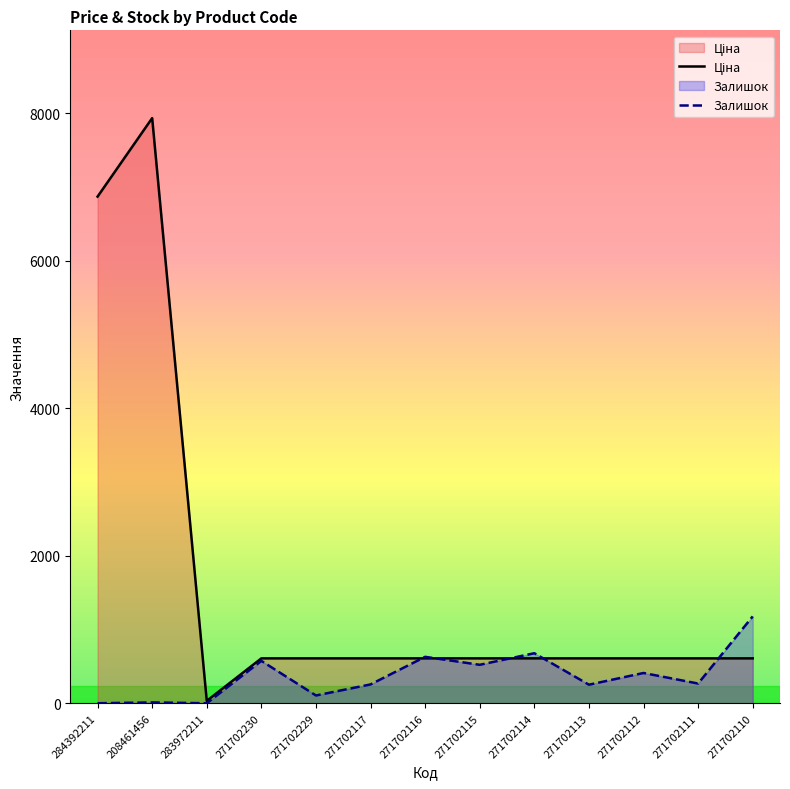

Is it true that Залишок equals 723.2 at 271702115?

False